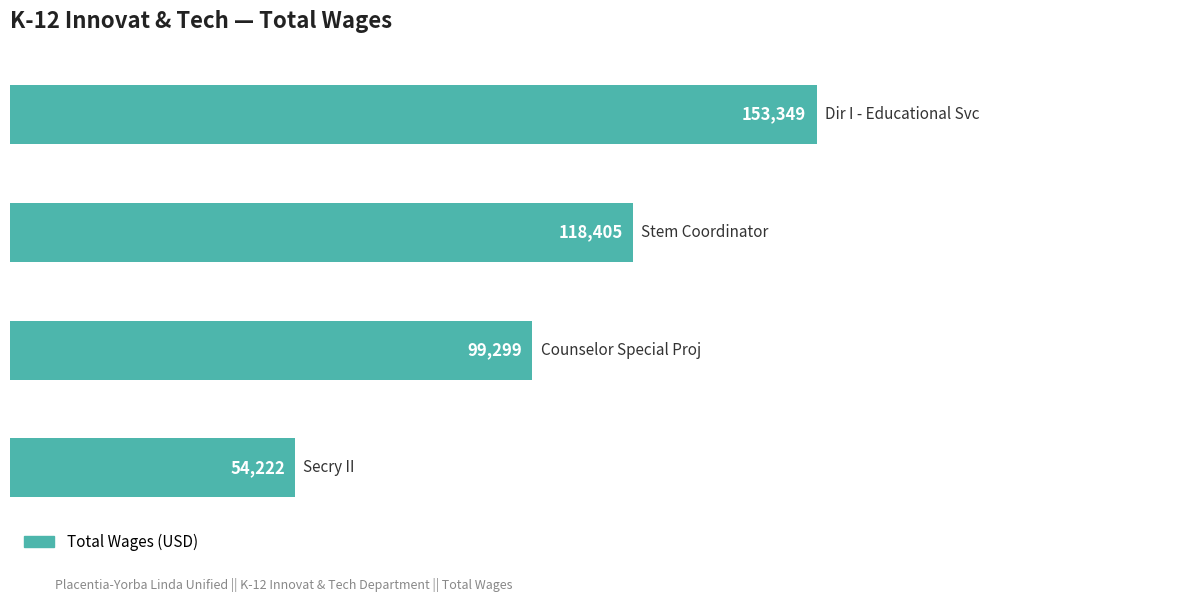

Reading top to bottom, list all the values displayed in this chart.

153349	118405	99299	54222